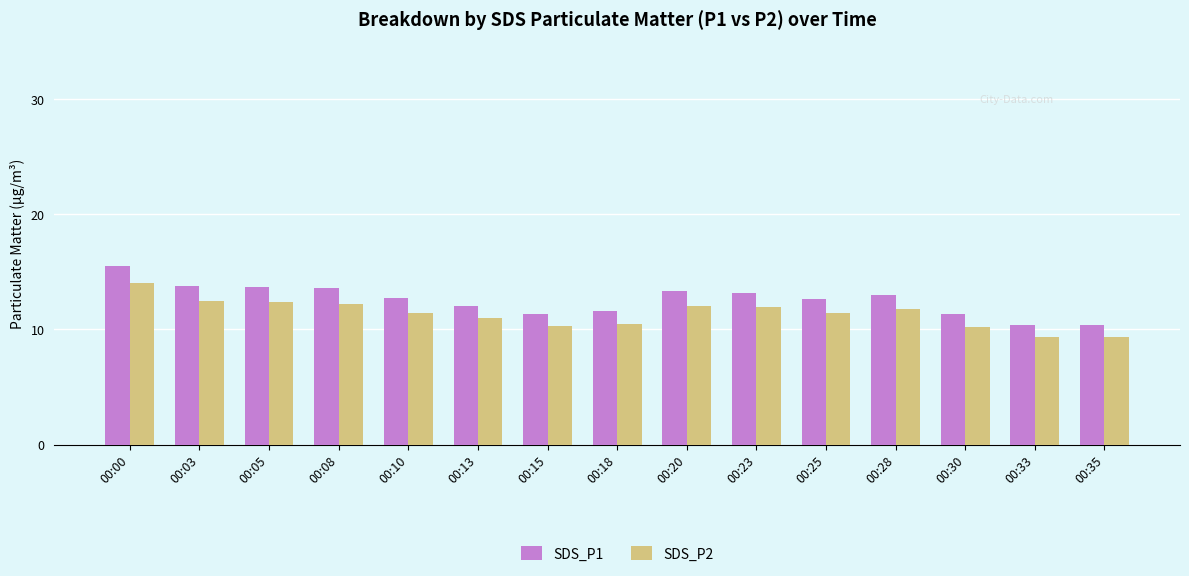

Does the chart contain any negative values?

No